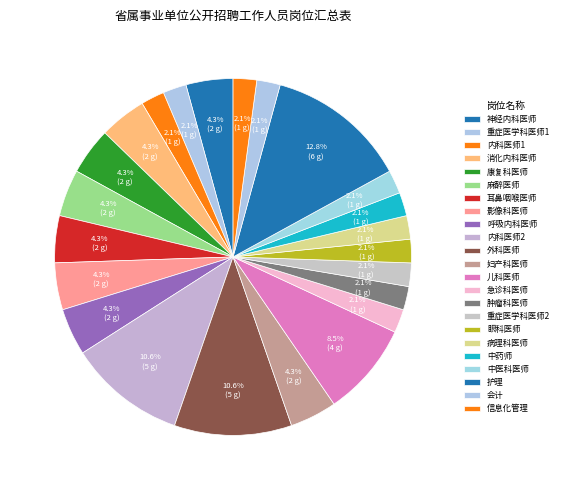

How many slices are in this pie chart?

23